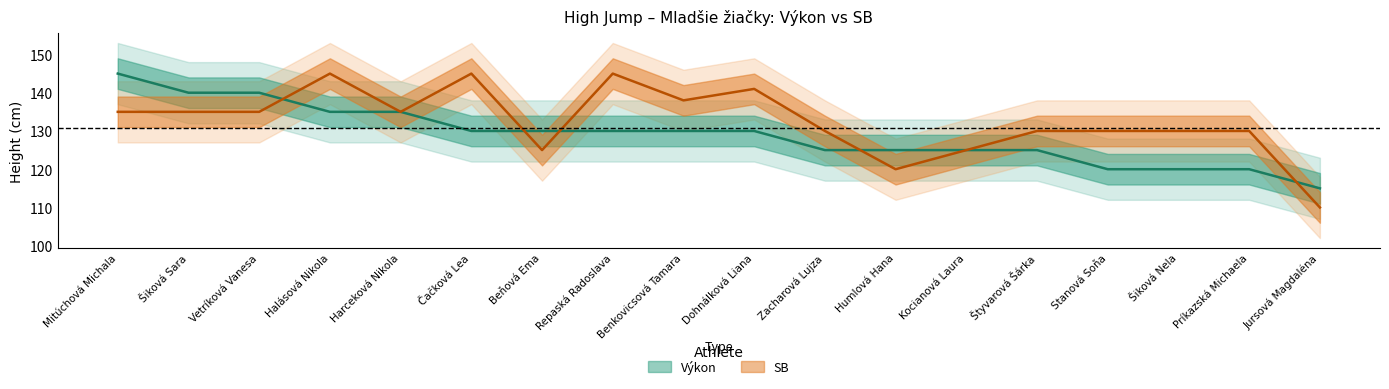

Which has a higher value, Mitúchová Michala or Stanová Soňa?

Mitúchová Michala